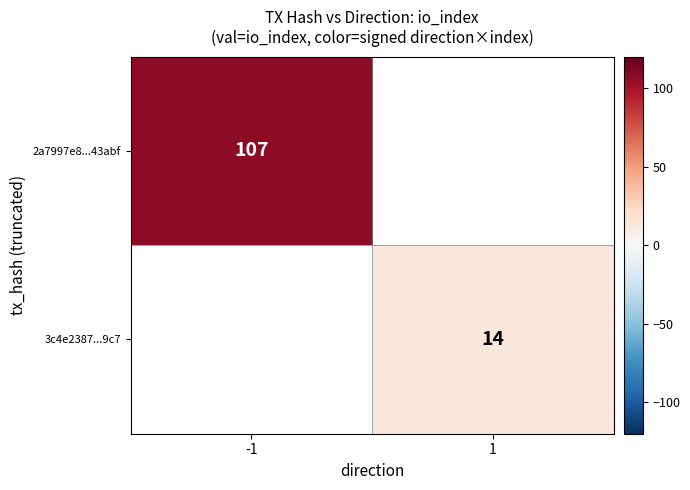

Rank the series at 1 from lowest to highest value.

2a7997e8...43abf, 3c4e2387...9c7